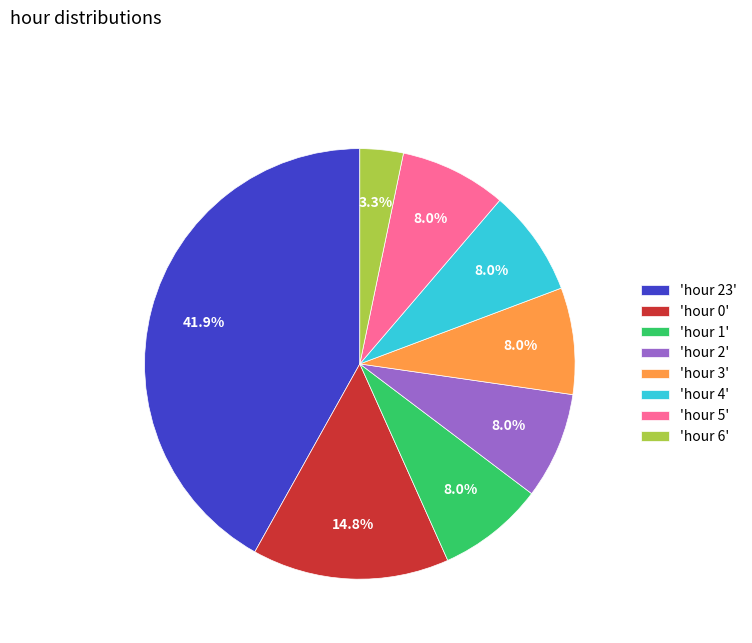

Which slice is the largest?

'hour 23'